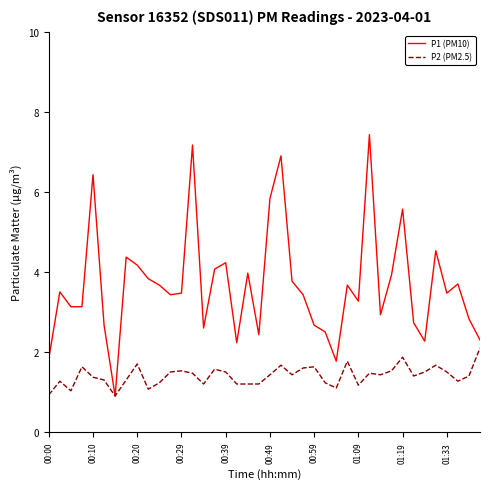

Which series has the largest total across all categories?

P1 (PM10)